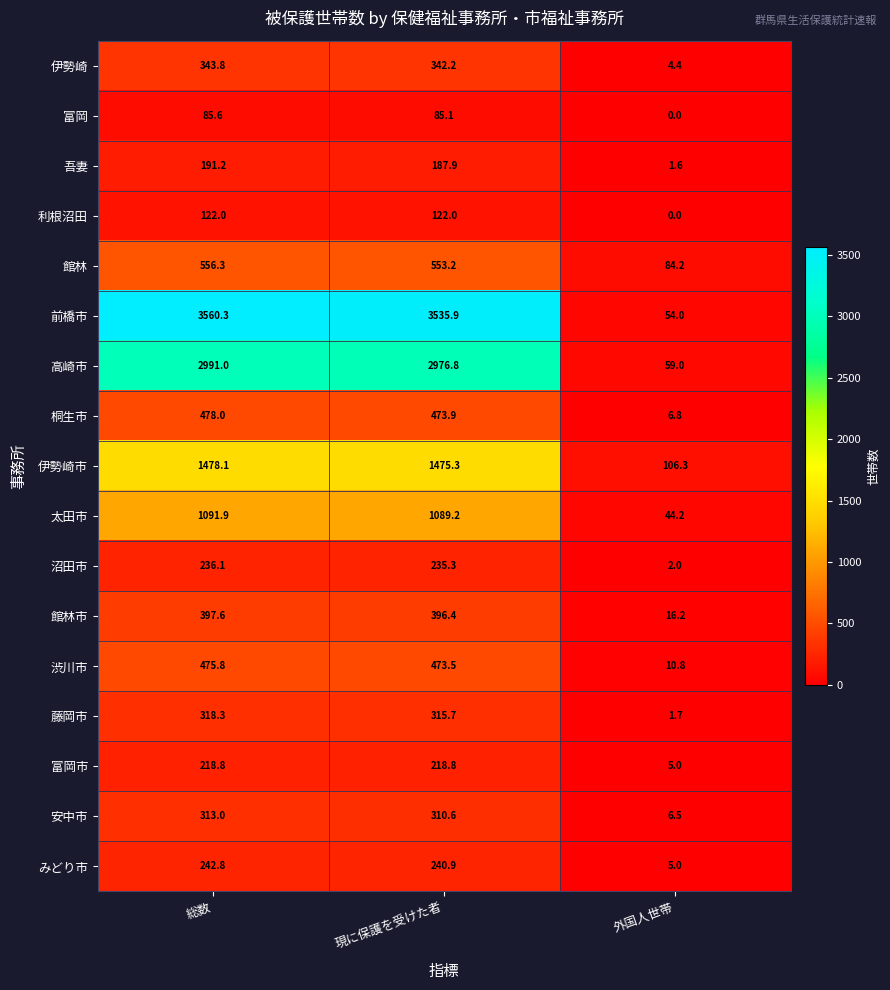

At 現に保護を受けた者, list the series in order from smallest to largest.

富岡, 利根沼田, 吾妻, 富岡市, 沼田市, みどり市, 安中市, 藤岡市, 伊勢崎, 館林市, 渋川市, 桐生市, 館林, 太田市, 伊勢崎市, 高崎市, 前橋市